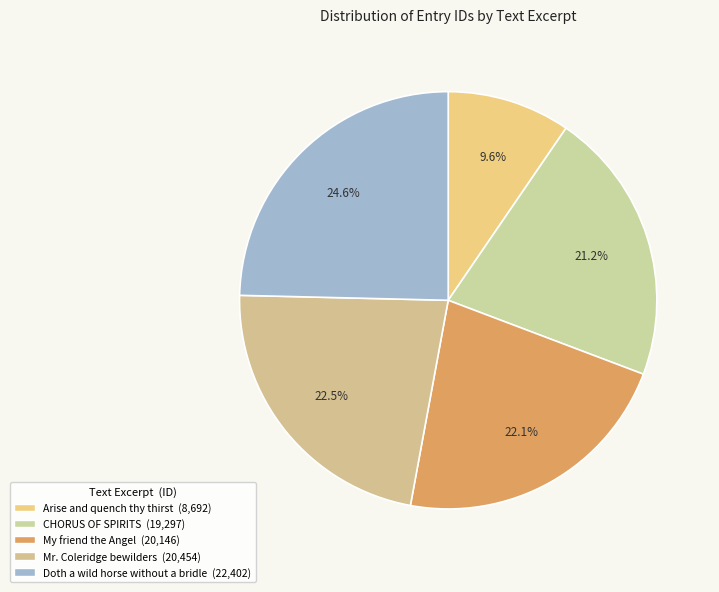

Is there a majority slice in this chart?

No